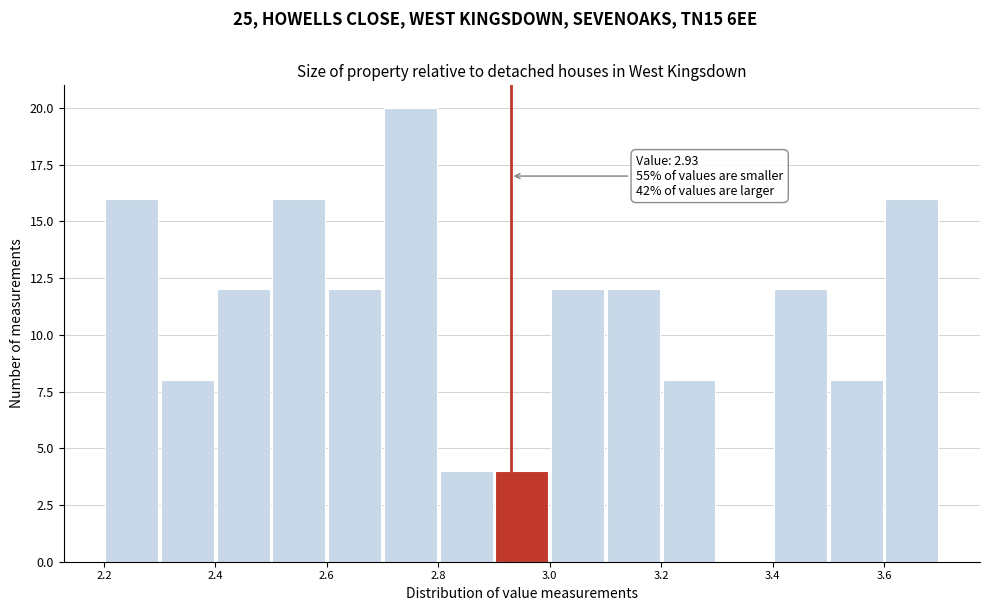

Which range on the x-axis has the tallest bar?

2.7 to 2.8